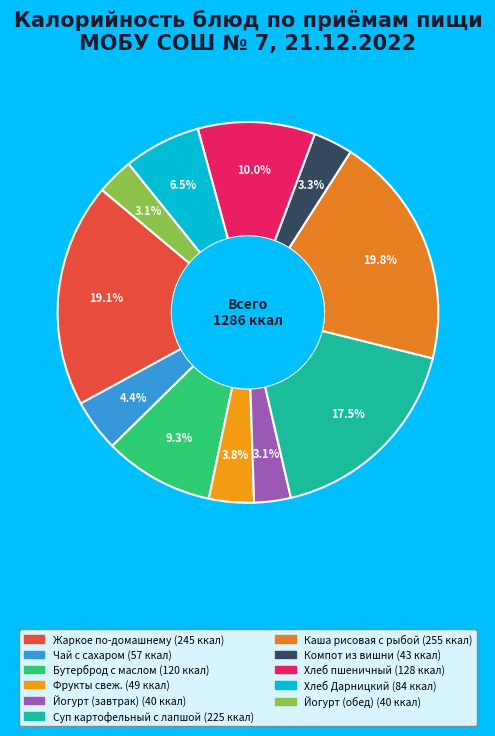

To the nearest percent, what is the difference between the Йогурт (обед) and Чай с сахаром slice percentages?

1%